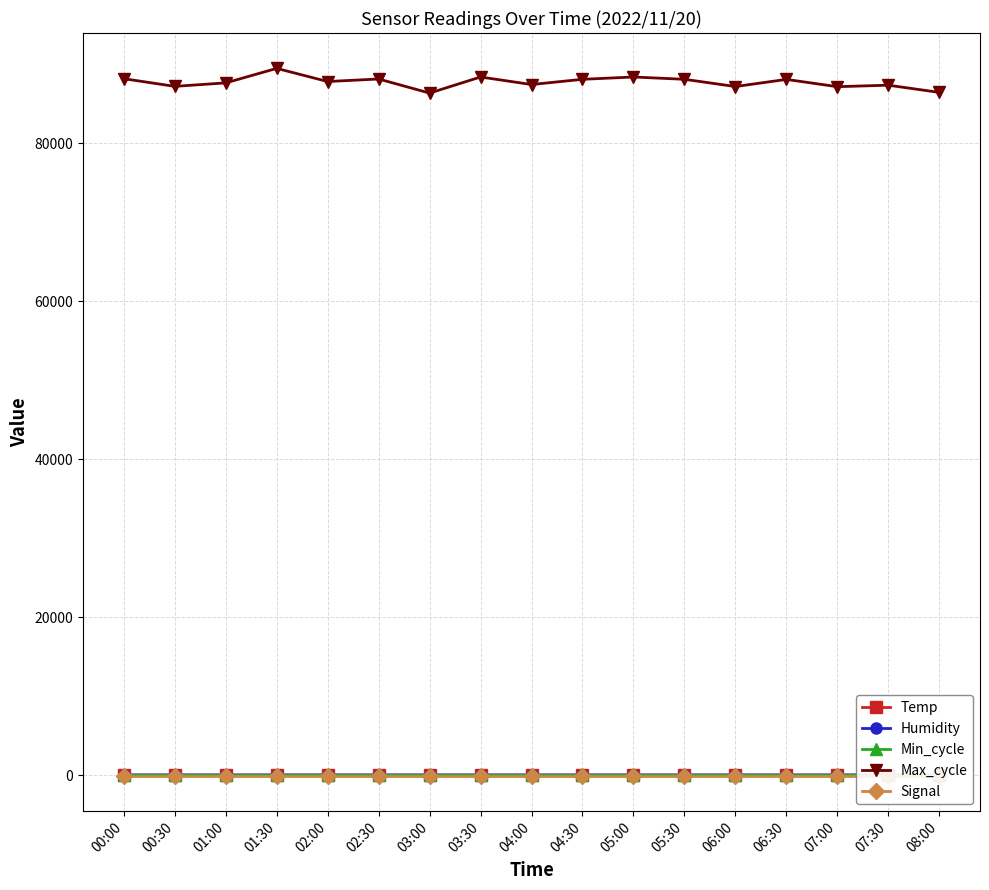

What is the difference between the maximum and minimum values in the Humidity series?

0.9